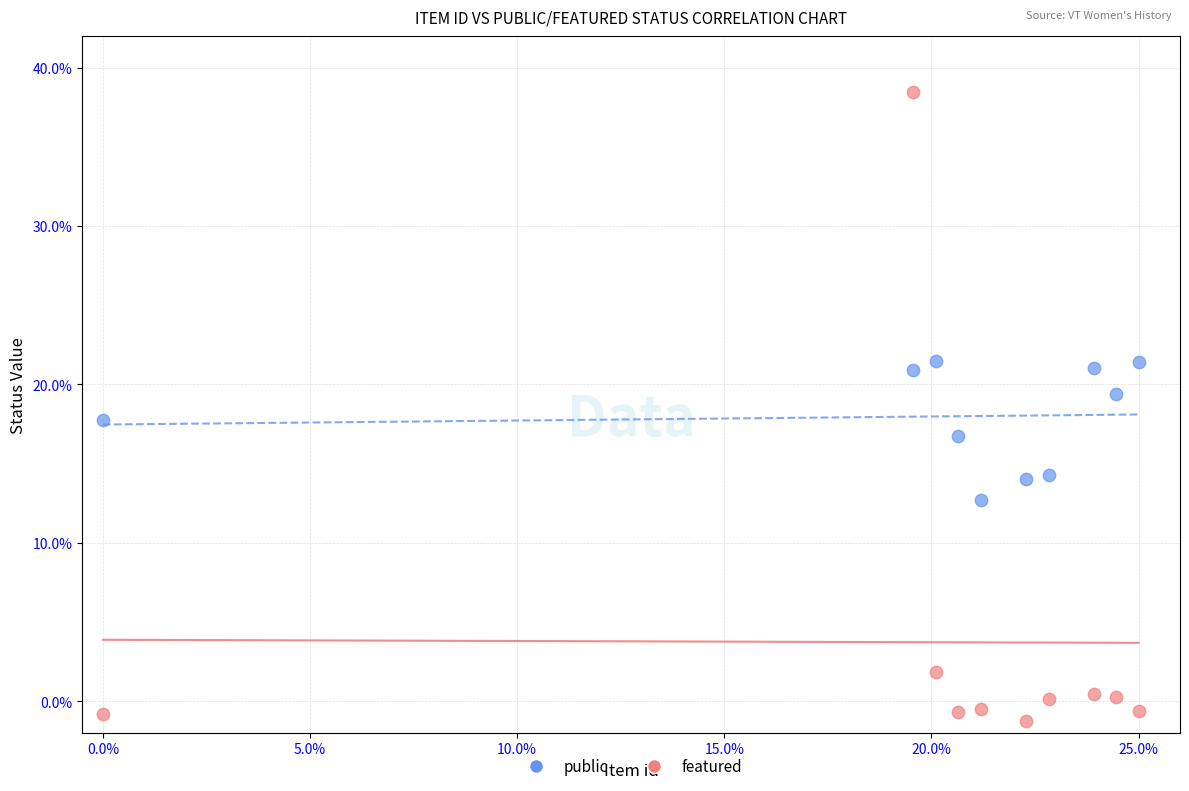

Across all data points, what is the range of X values (max minus min)?

25.0